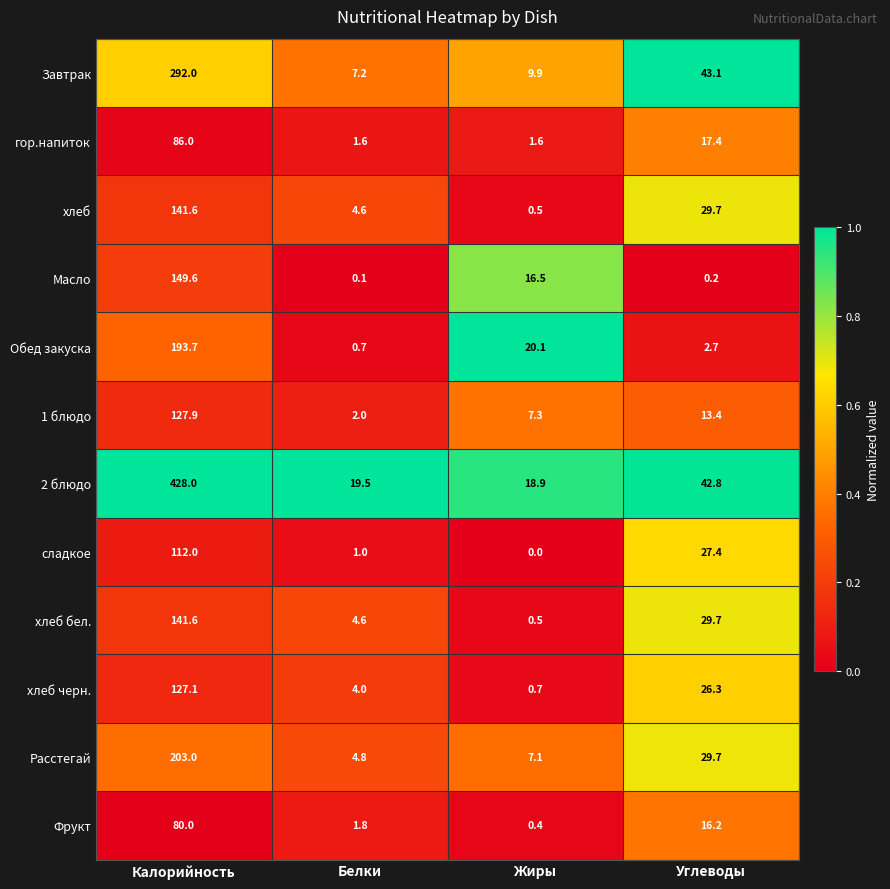

The value of хлеб черн. at Жиры is 0.3. True or false?

False